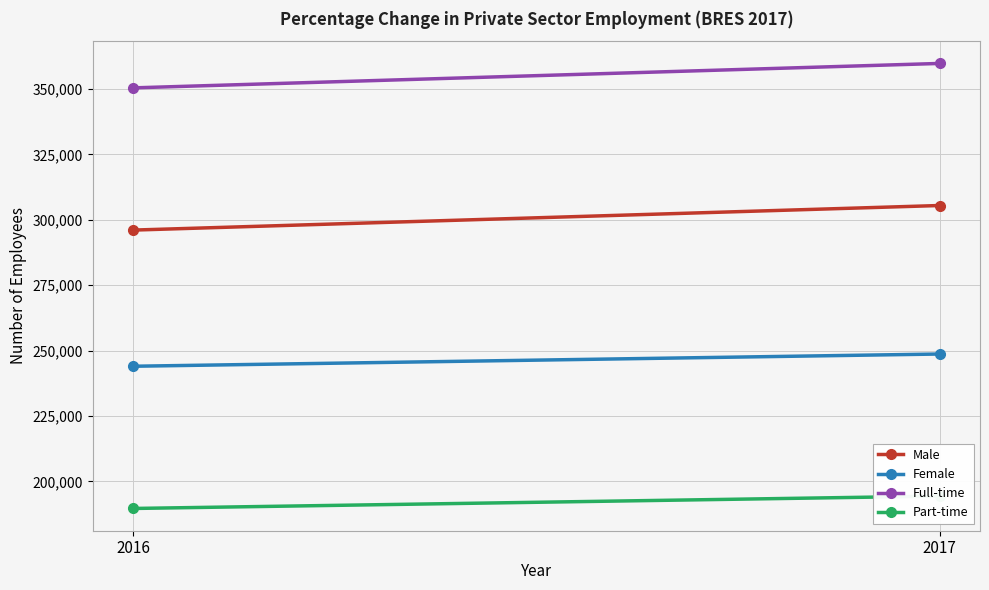

Reading left to right, what are all the values shown in this chart?

Male: 296061	305464
Female: 243996	248675
Full-time: 350442	359791
Part-time: 189614	194347